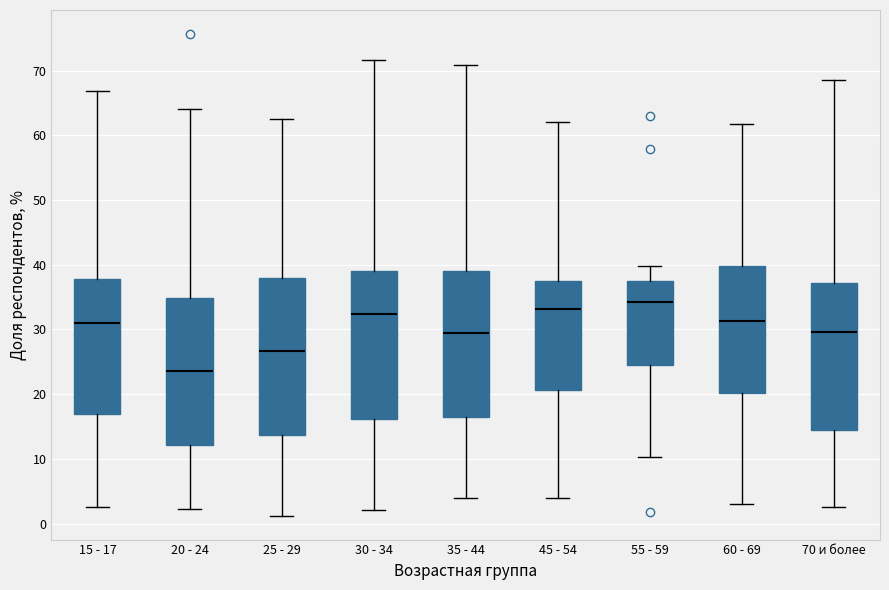

Which box's median line is the lowest?

20 - 24